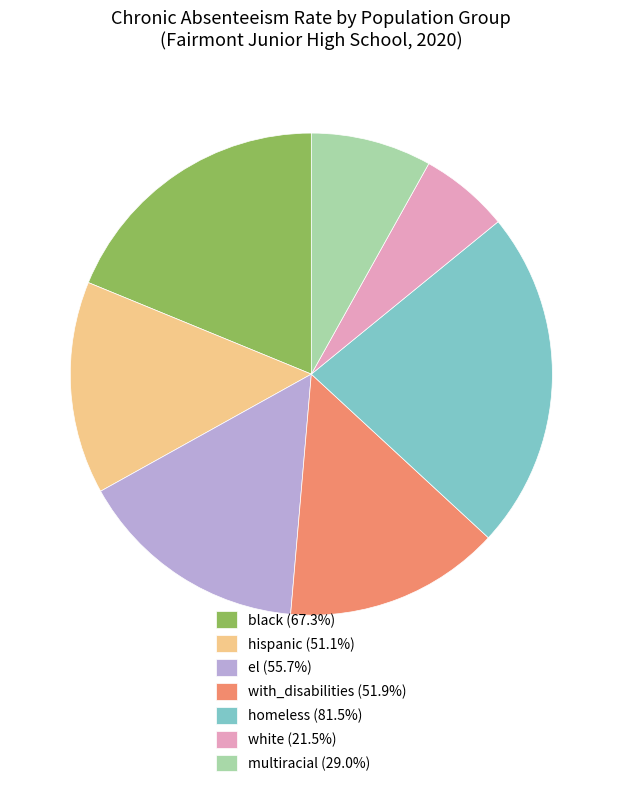

Is the sum of multiracial (29.0%) and black (67.3%) greater than half?

No